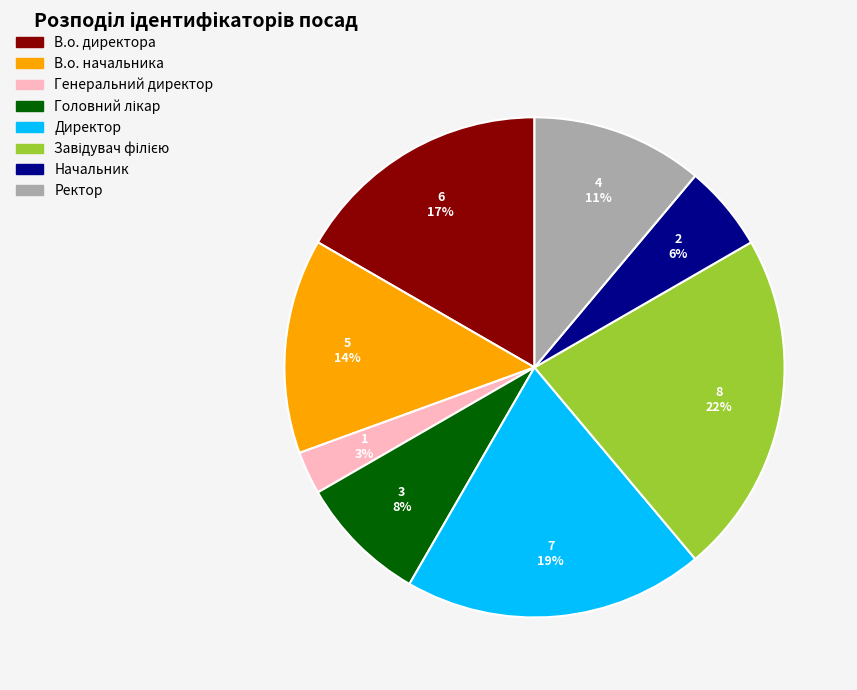

Approximately how many times larger is the value at В.о. директора compared to Ректор?

1.5